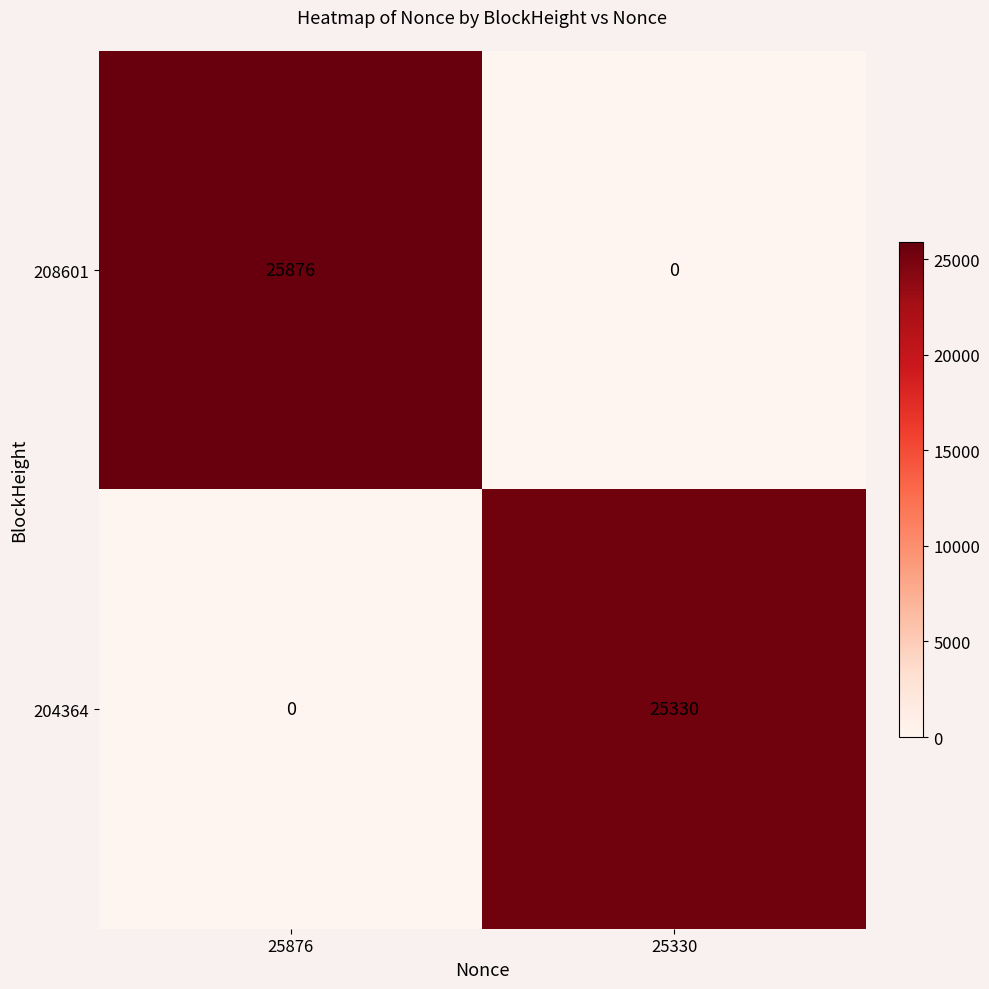

Which category has the highest value across all series?

25876